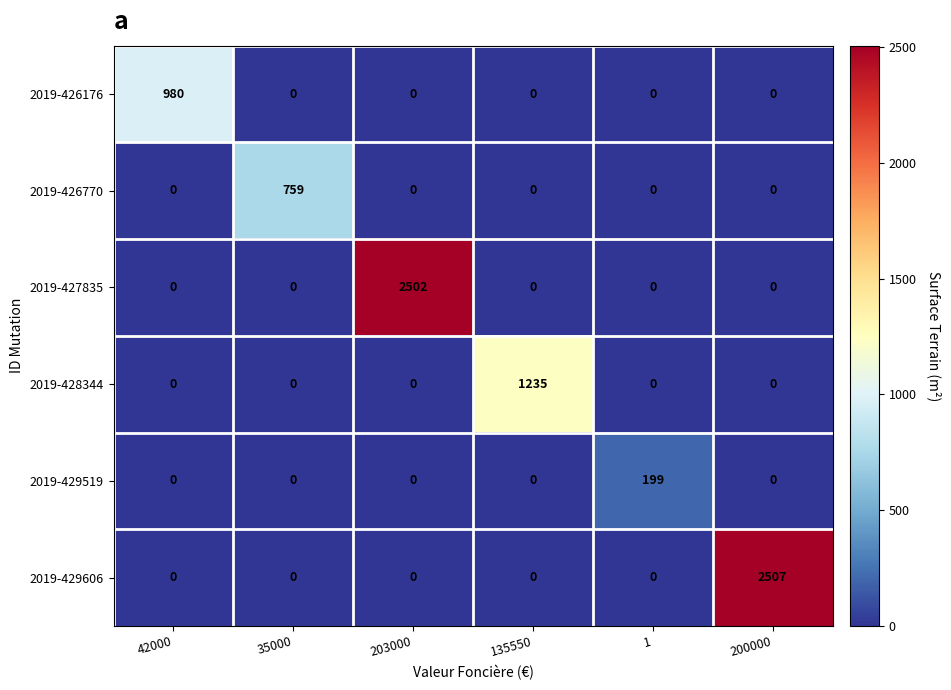

What is the greatest value displayed?

2507